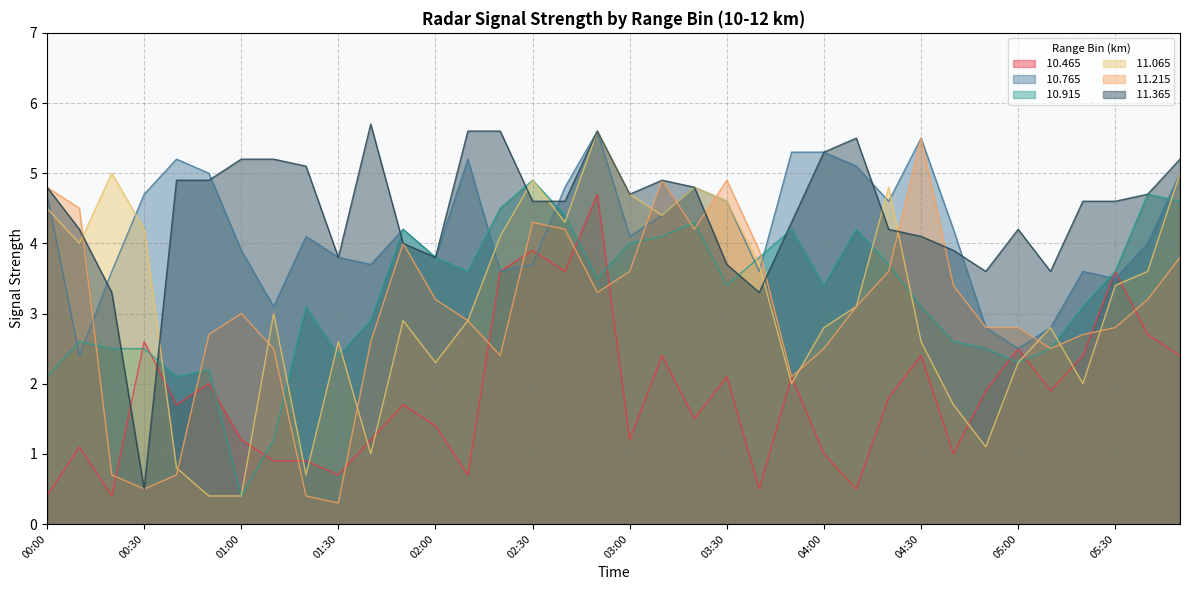

The  10.915 series shows 1.2 at 01:10. True or false?

True